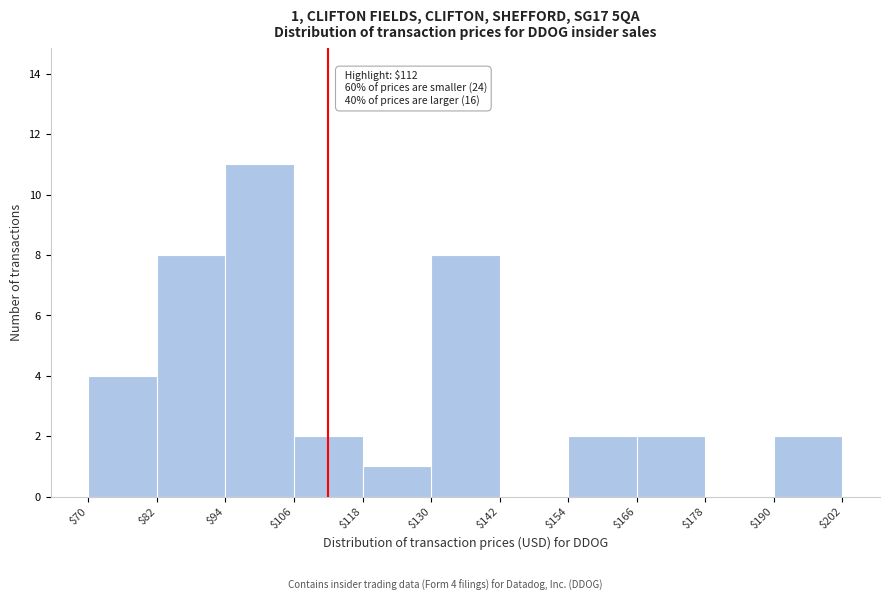

Over which range of the x-axis is the bar tallest?

$94 to $106